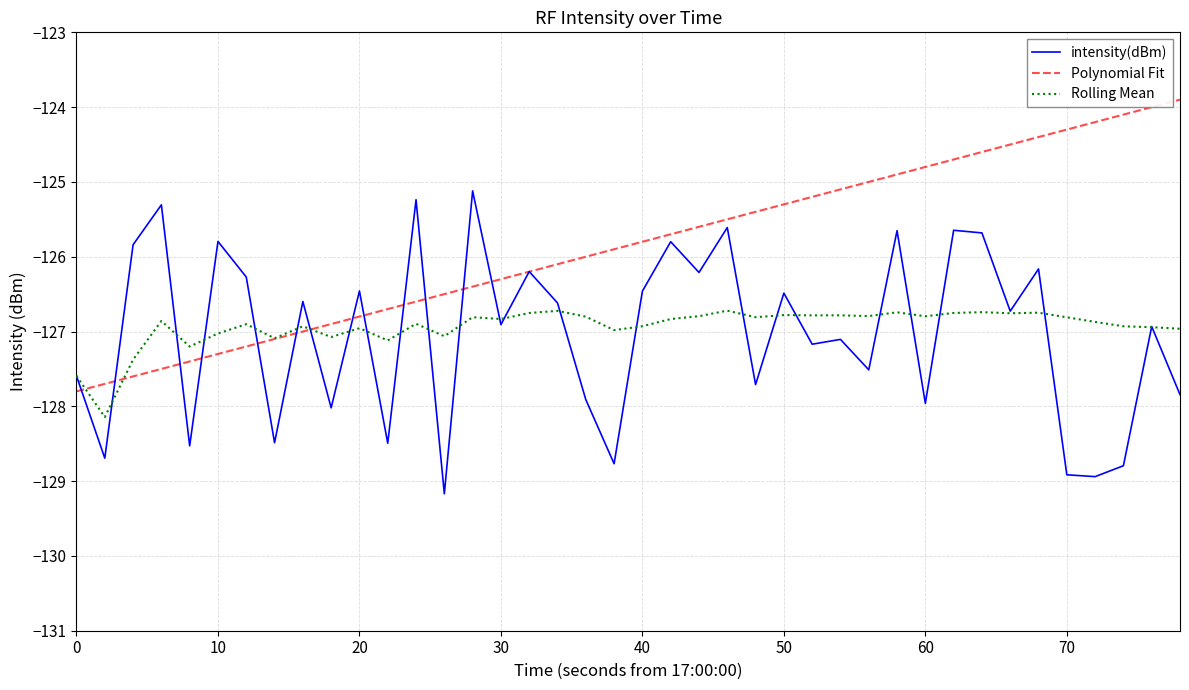

Does the chart display data point markers on the line(s)?

No